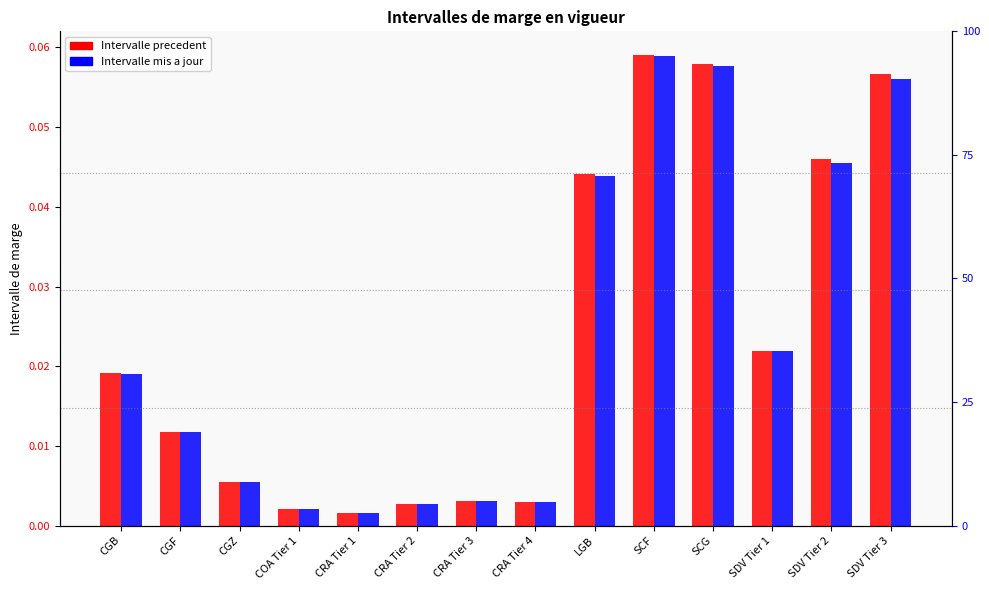

What is the sum of all Intervalle mis a jour values?

0.3